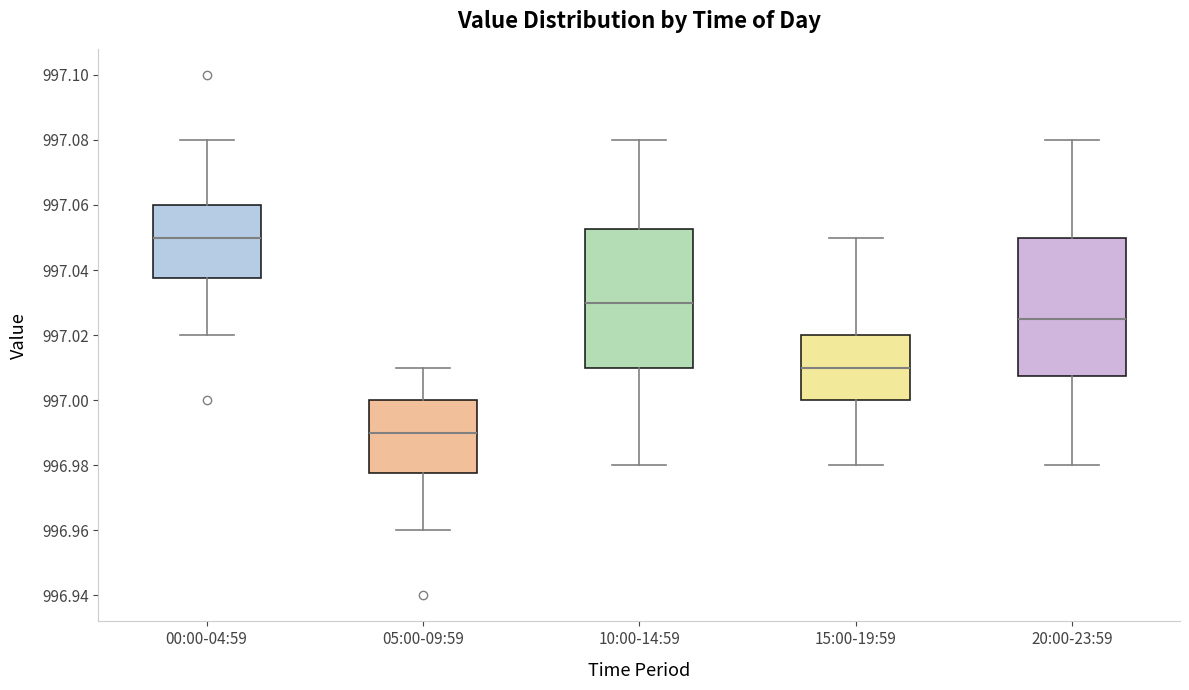

Where is the upper edge of the box for 05:00-09:59 on the y-axis? The values are not printed on the chart, so give them approximately, as read against the axis.

997.000